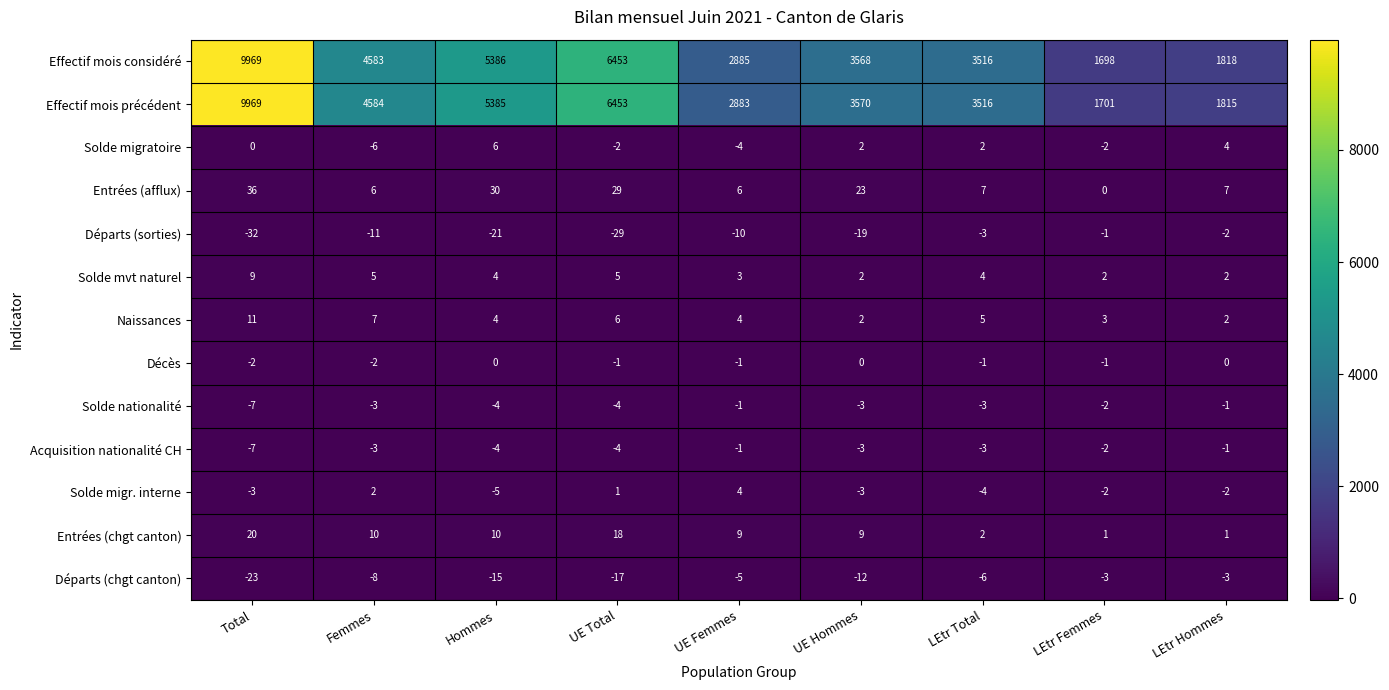

What is the total value across all series at Total?

19940